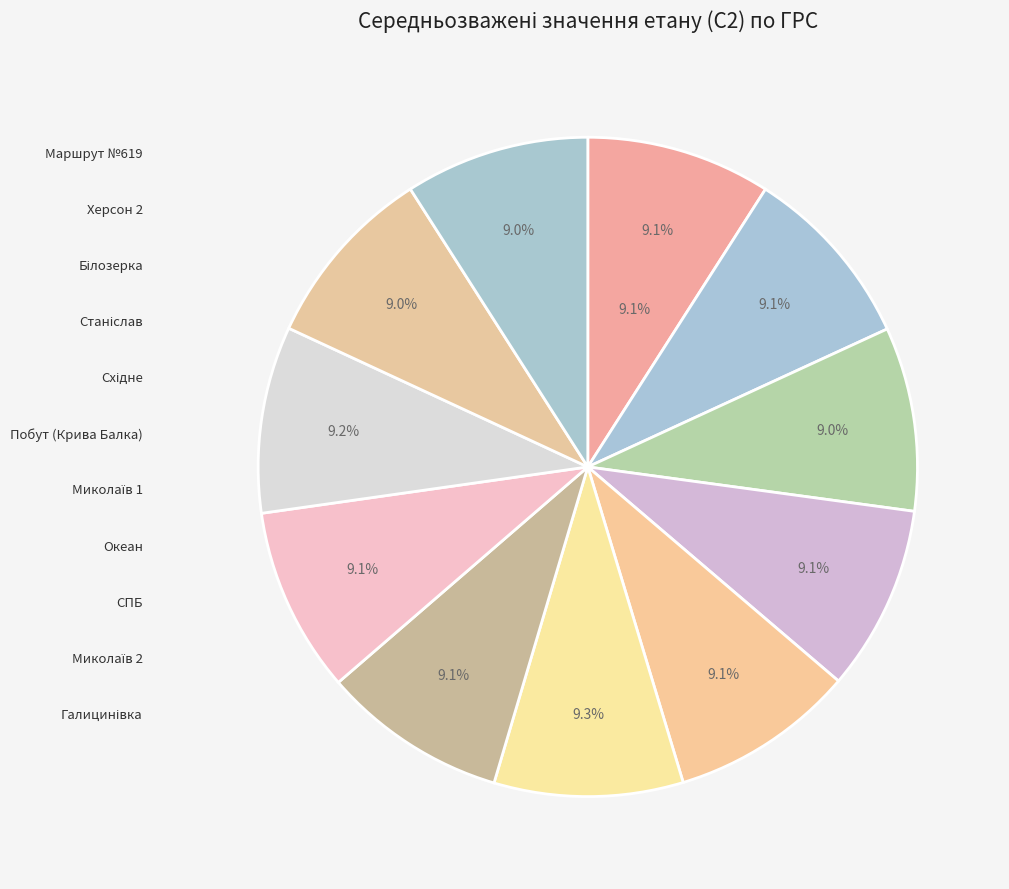

How many slices are in this pie chart?

11